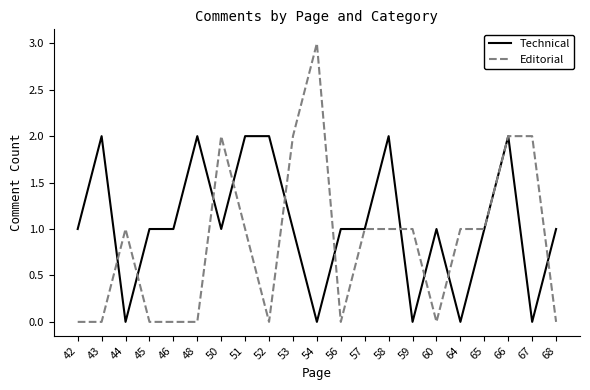

Which label corresponds to the largest value in the chart?

54